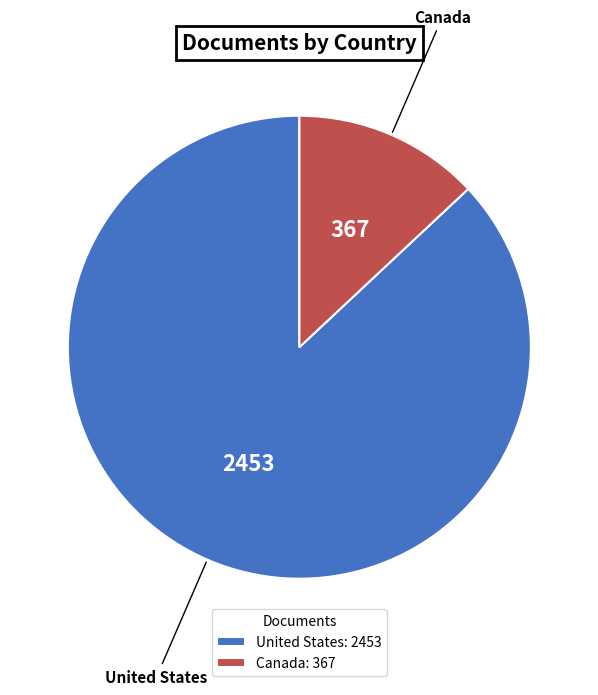

Do United States and Canada together represent more than half of the pie?

Yes